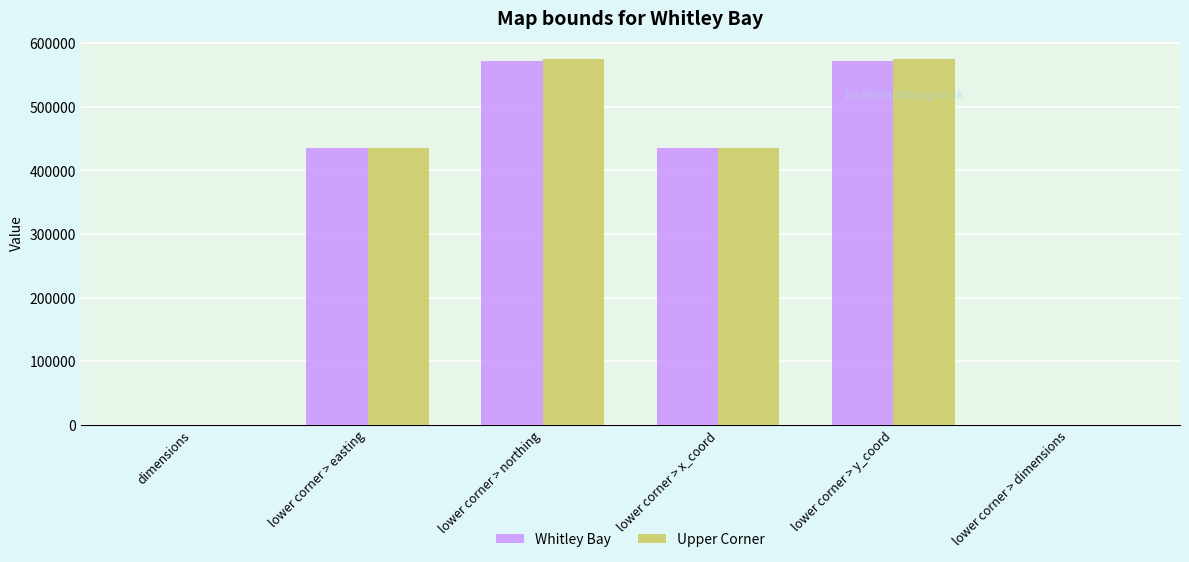

Read the Upper Corner value at lower corner > y_coord, to the nearest 100.

574800